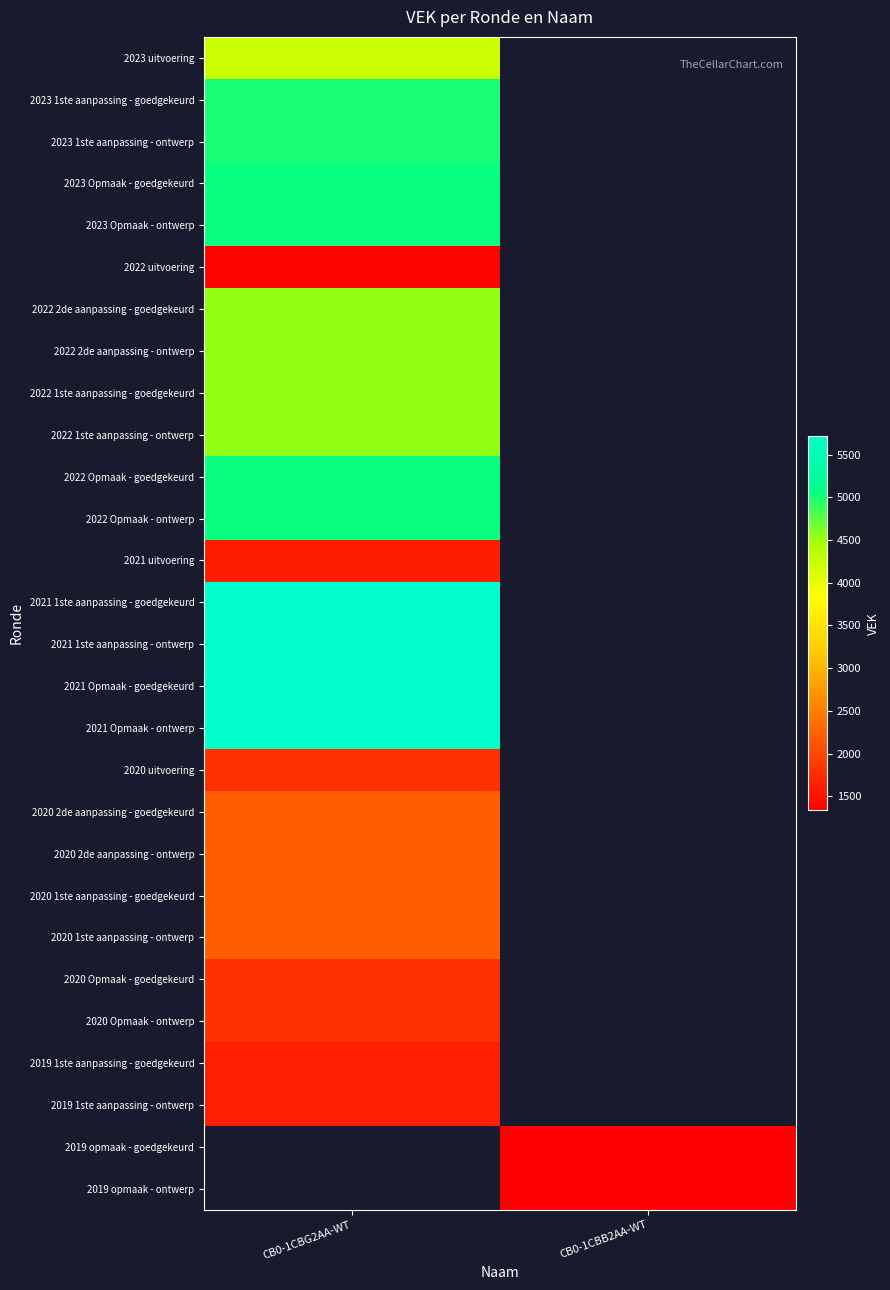

At how many categories does at least one series exceed 2935?

1